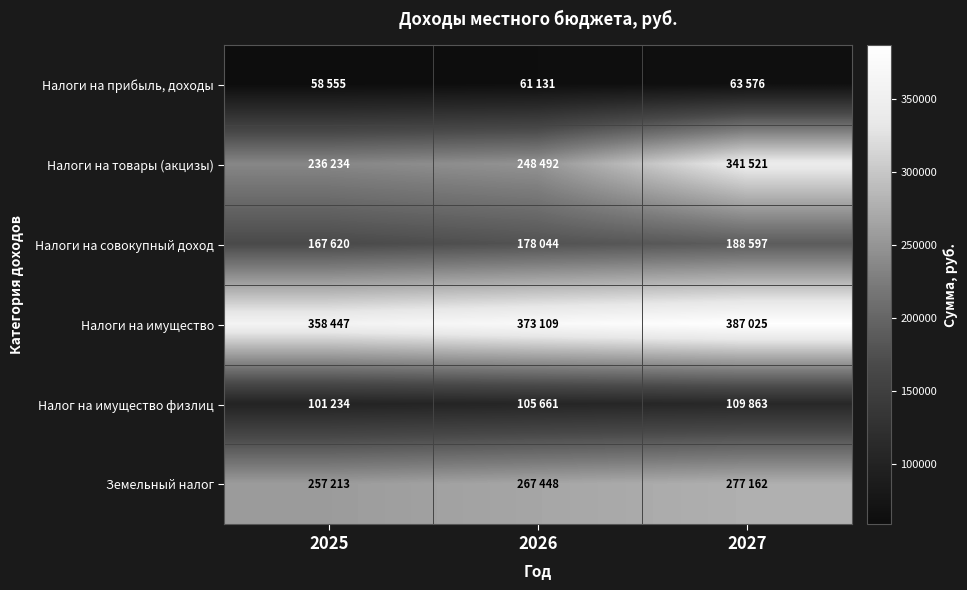

Reading left to right, extract all data points from this chart.

Налоги на прибыль, доходы: 2025=58555	2026=61131	2027=63576
Налоги на товары (акцизы): 2025=236234	2026=248492	2027=341521
Налоги на совокупный доход: 2025=167620	2026=178044	2027=188597
Налоги на имущество: 2025=358447	2026=373109	2027=387025
Налог на имущество физлиц: 2025=101234	2026=105661	2027=109863
Земельный налог: 2025=257213	2026=267448	2027=277162